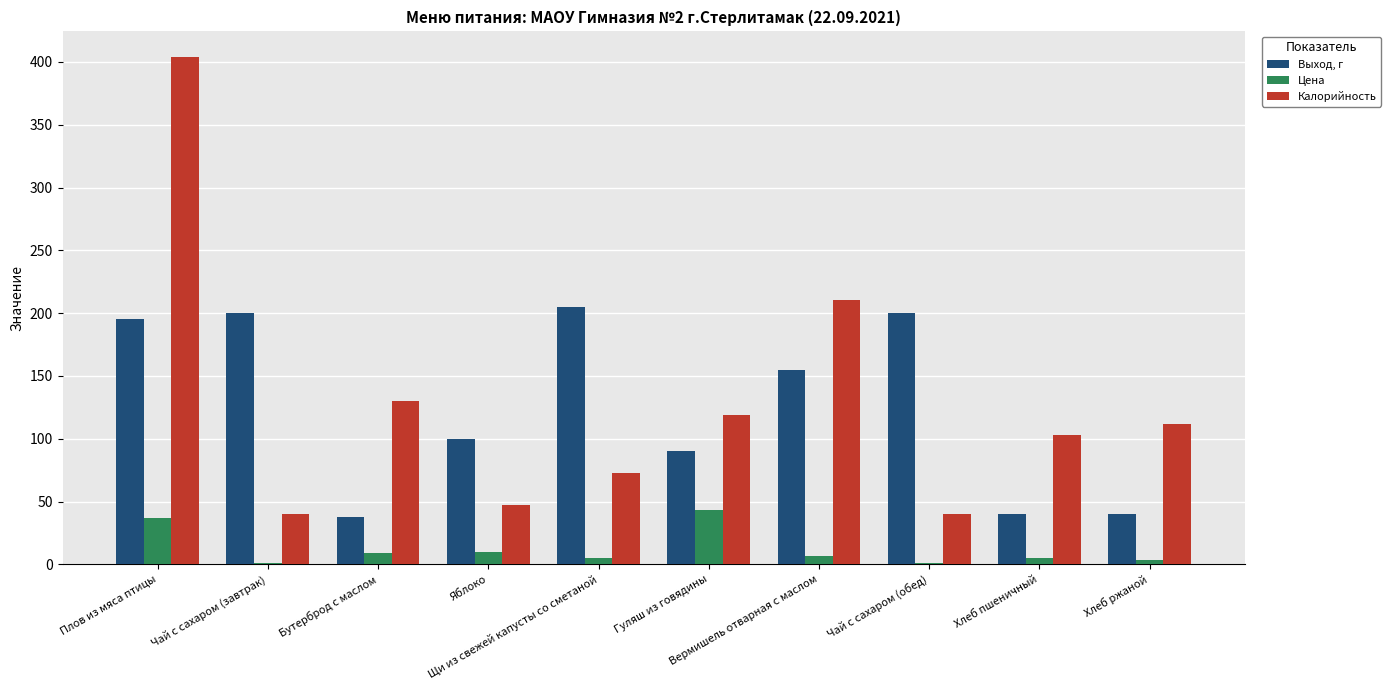

What is the maximum value for Выход, г?

205.0